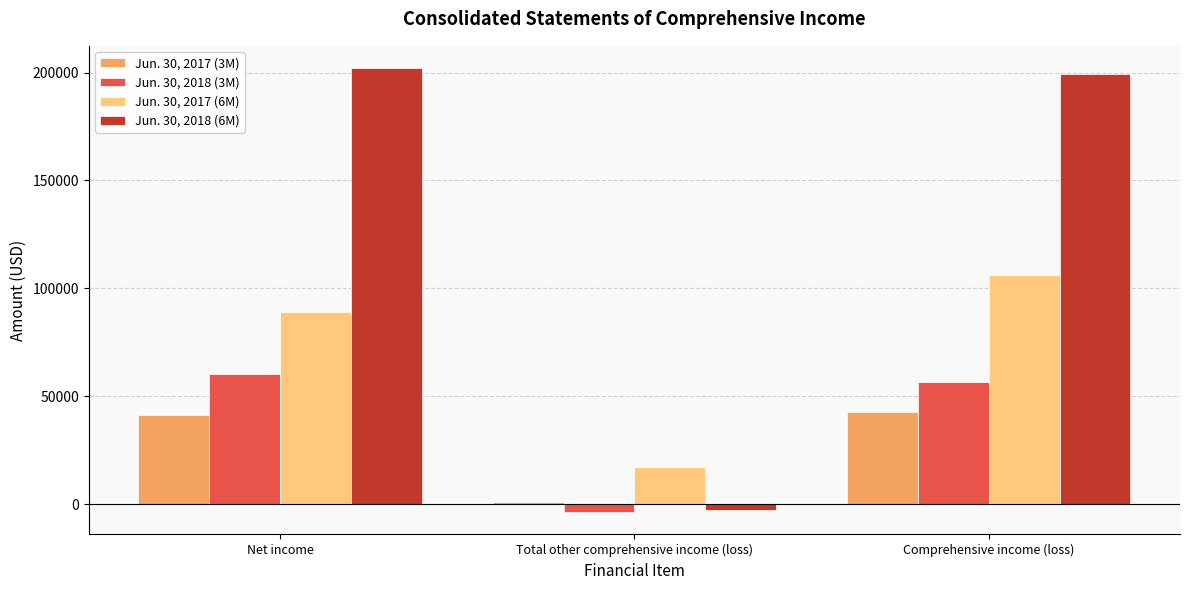

What is the lowest value of the Jun. 30, 2017 (6M) series?

17334